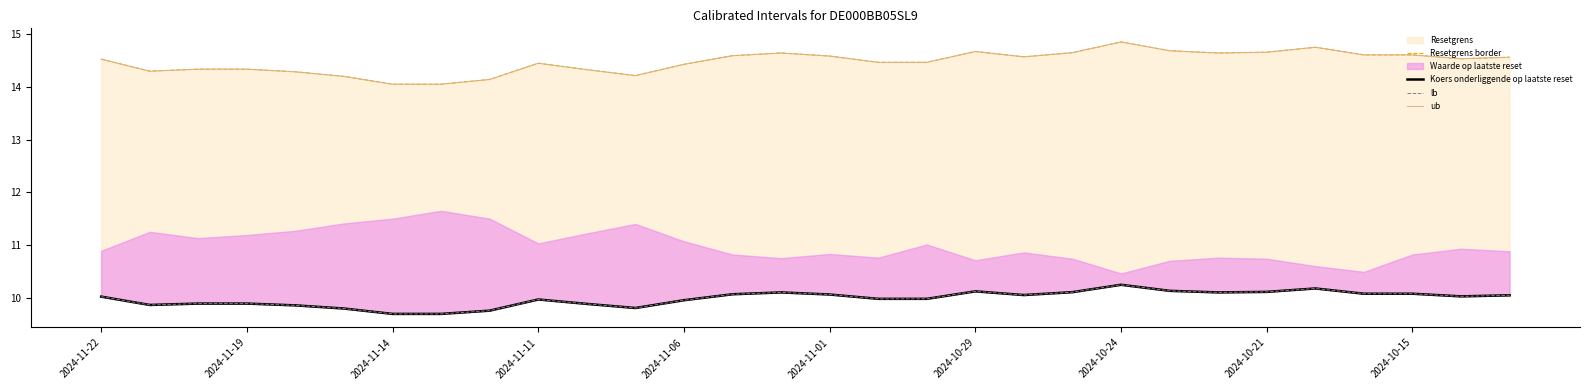

How many categories are shown in the chart?

30